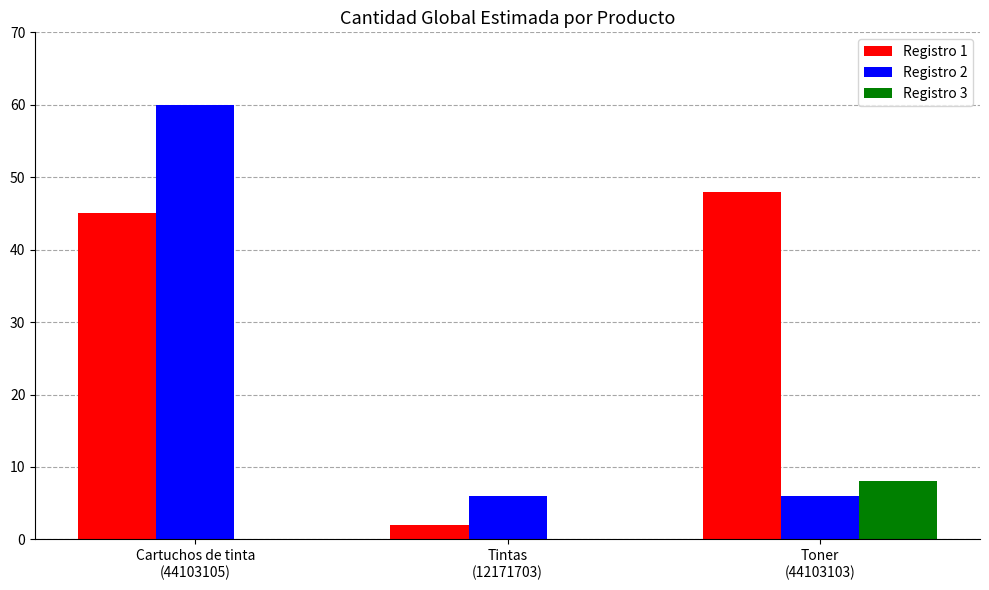

What is the maximum value for Registro 3?

8